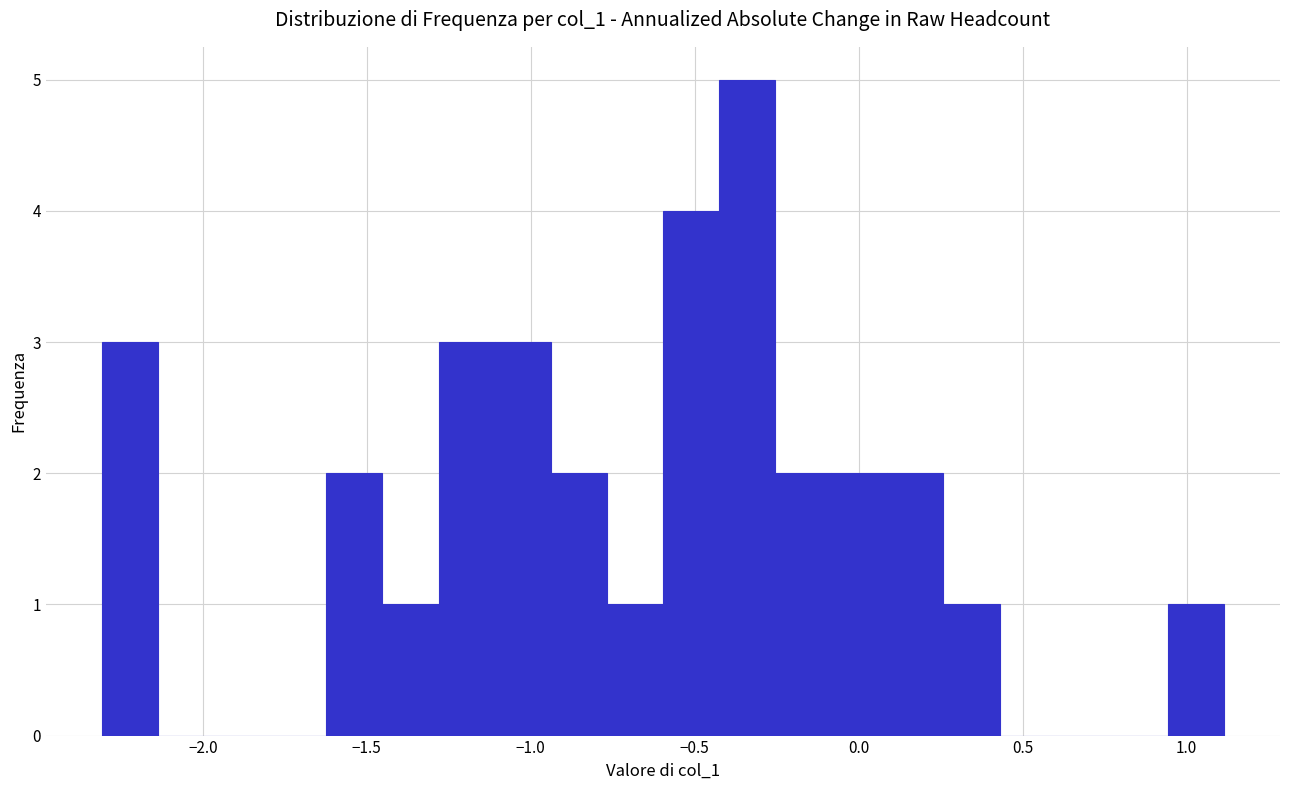

Around what value on the x-axis is the tallest bar? Give the approximate position of its centre, as read against the axis.

-0.35